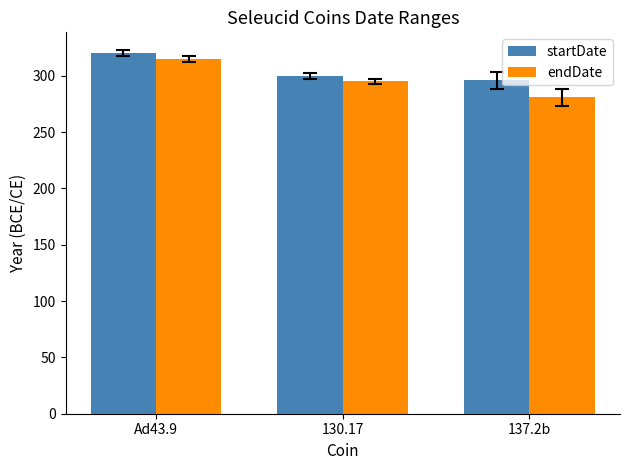

What position from the left is Ad43.9?

1